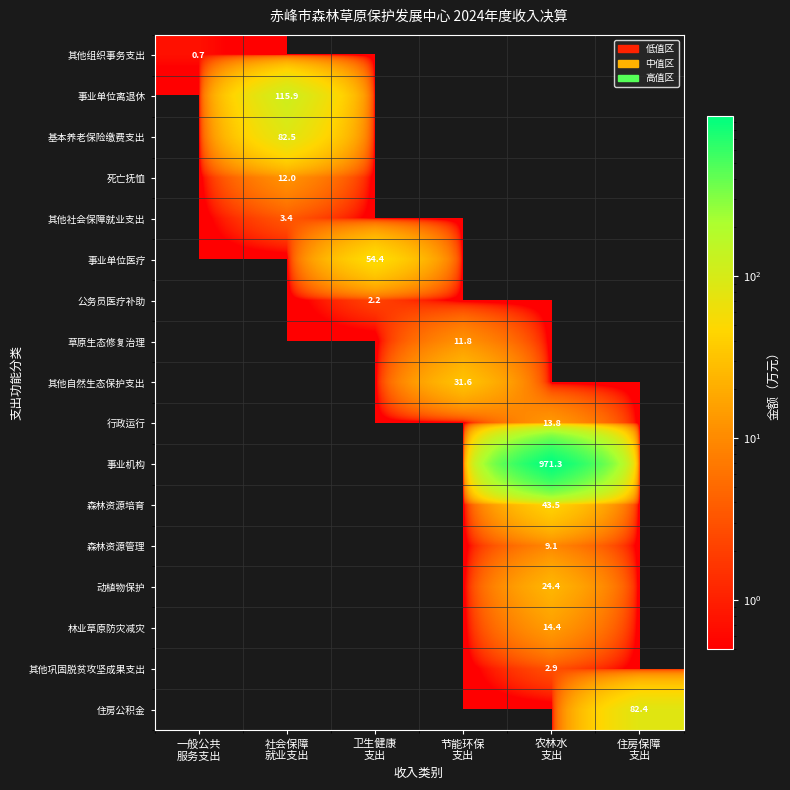

The value of 事业机构 at 卫生健康 支出 is 0.0. True or false?

True